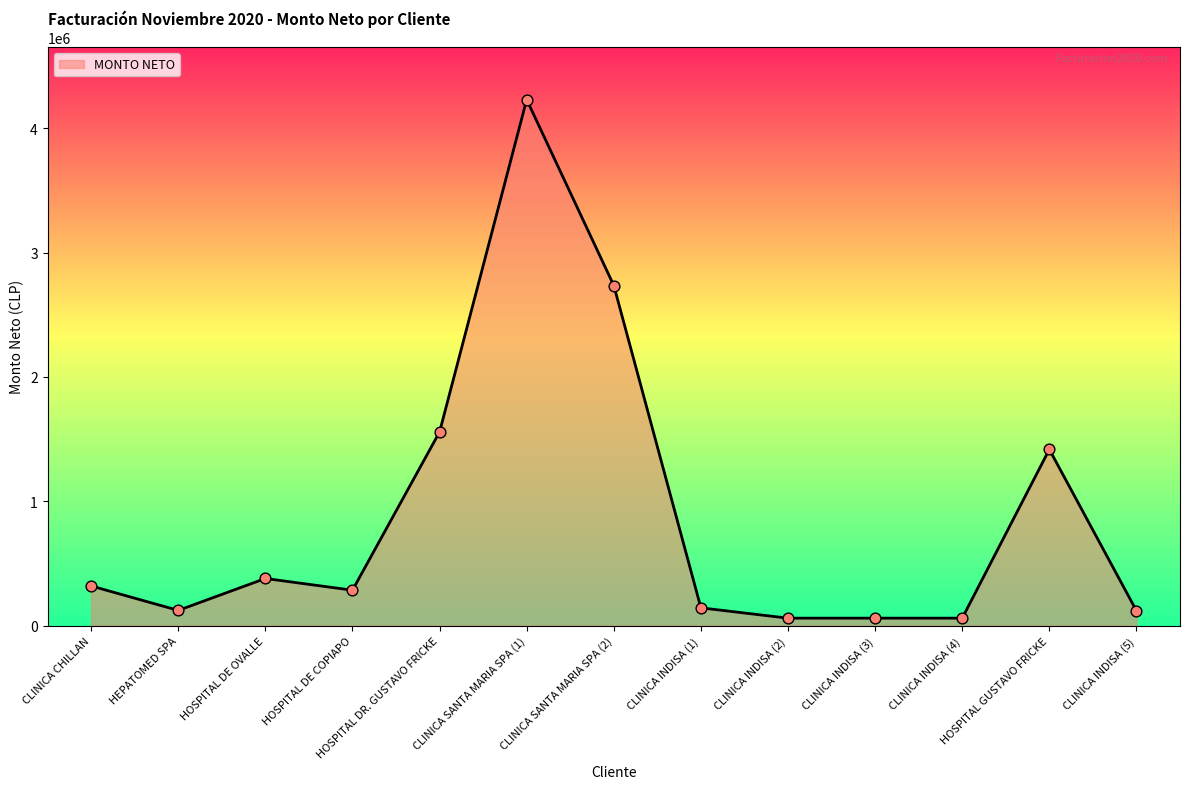

What is the ratio of the value at CLINICA CHILLAN to the value at HOSPITAL DR. GUSTAVO FRICKE?

0.2